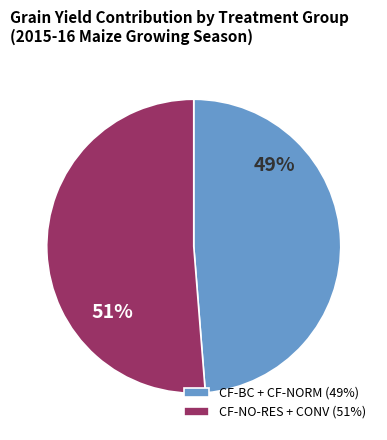

True or false: CF-BC + CF-NORM (49%) accounts for 49% of the total.

True